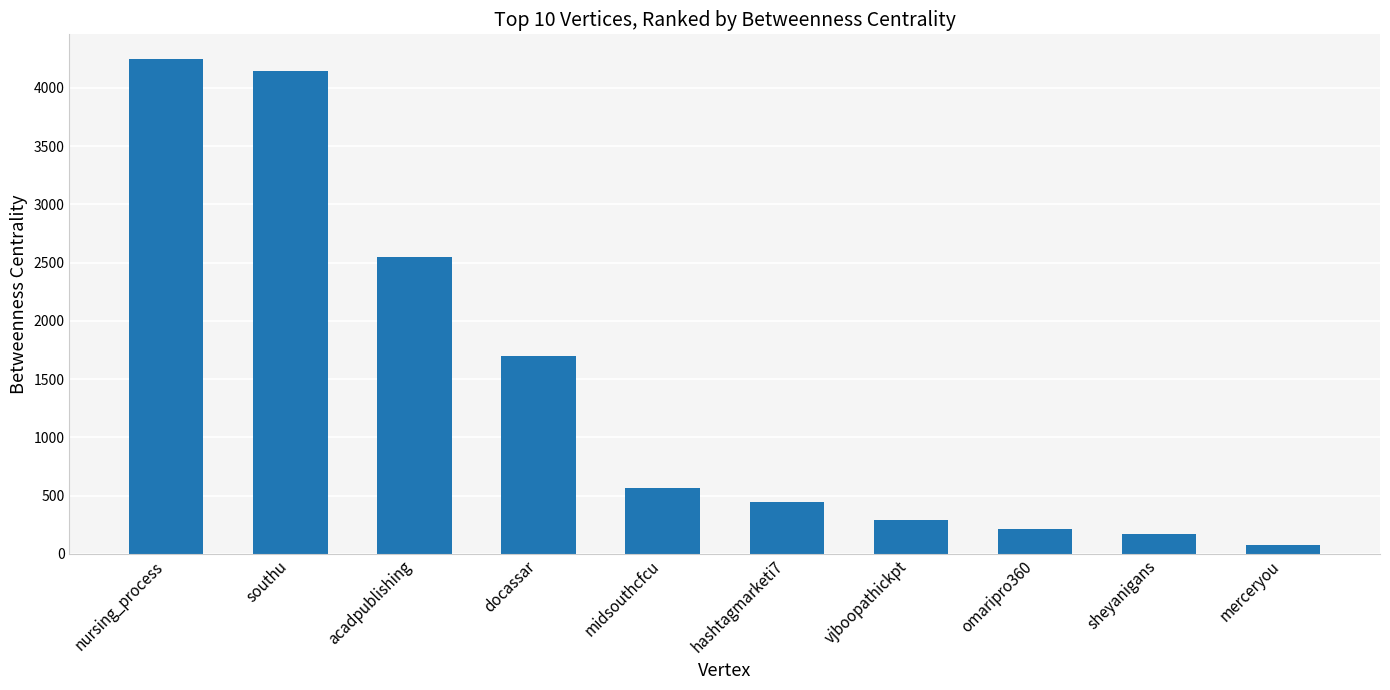

What is the sum of all values?

14394.8